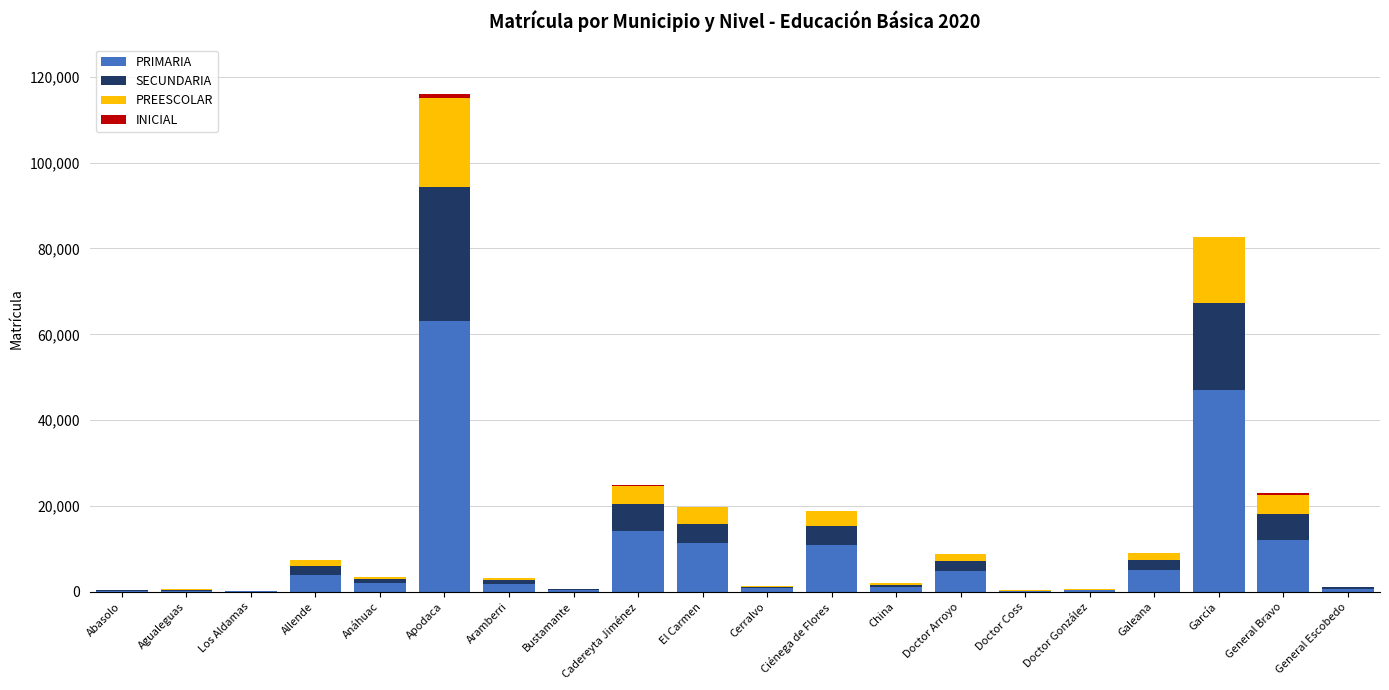

True or false: PRIMARIA has a value of 19202 at General Bravo.

False